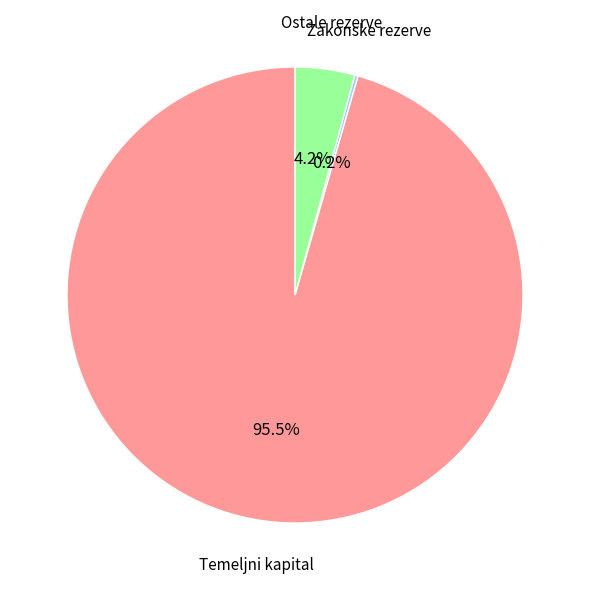

Is there any slice that represents more than half of the pie?

Yes